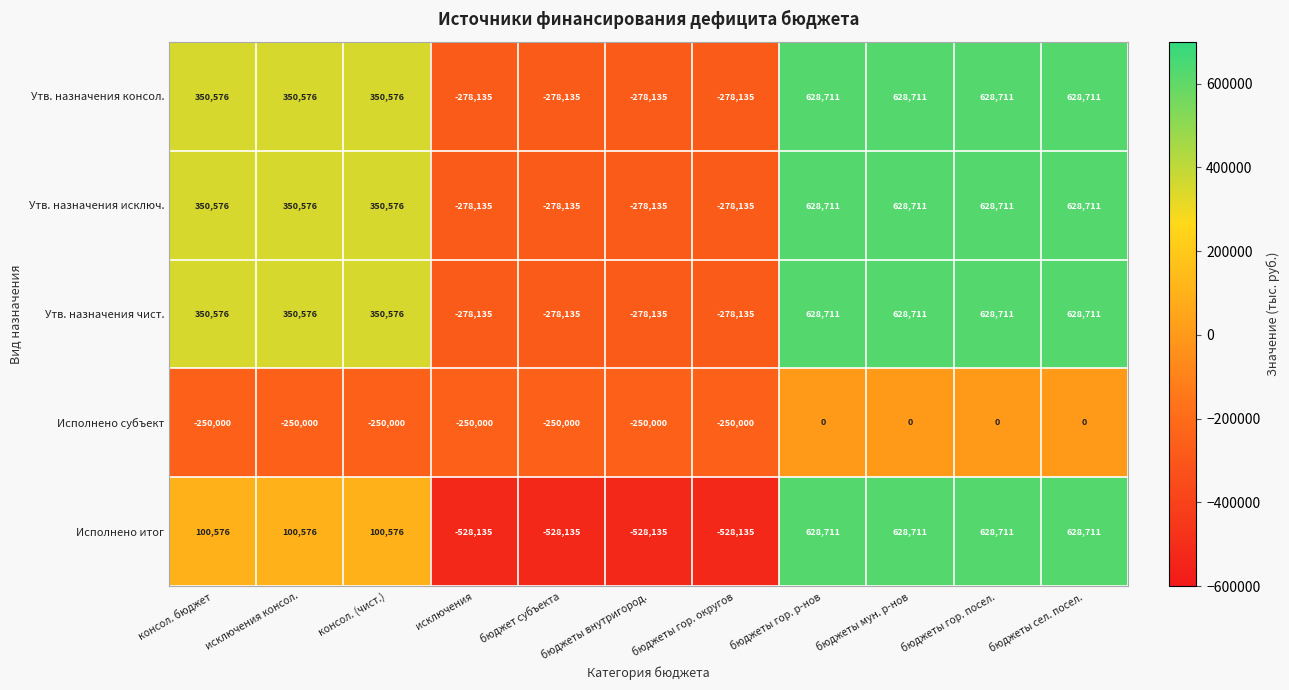

How many categories are shown in the chart?

11